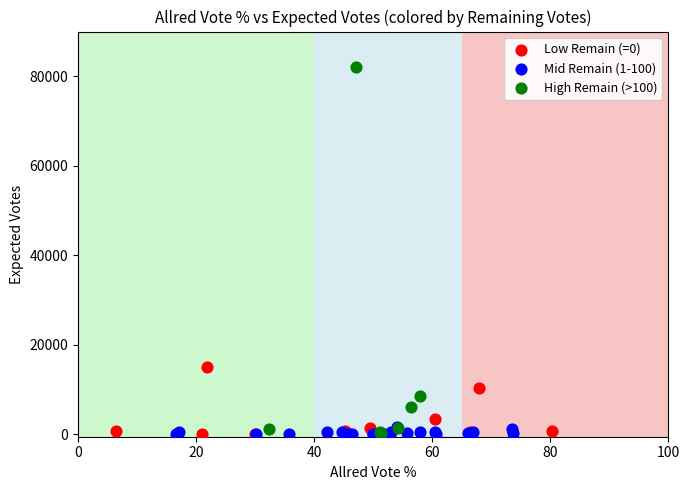

Which series contains the highest Y value?

High Remain (>100)